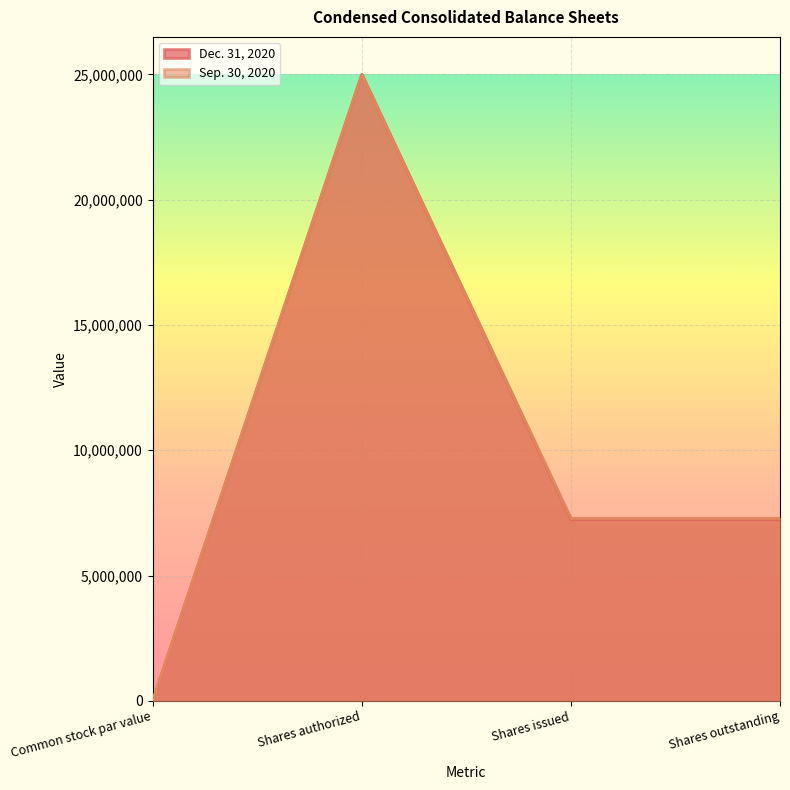

How many interior local peaks does the Sep. 30, 2020 series have?

1